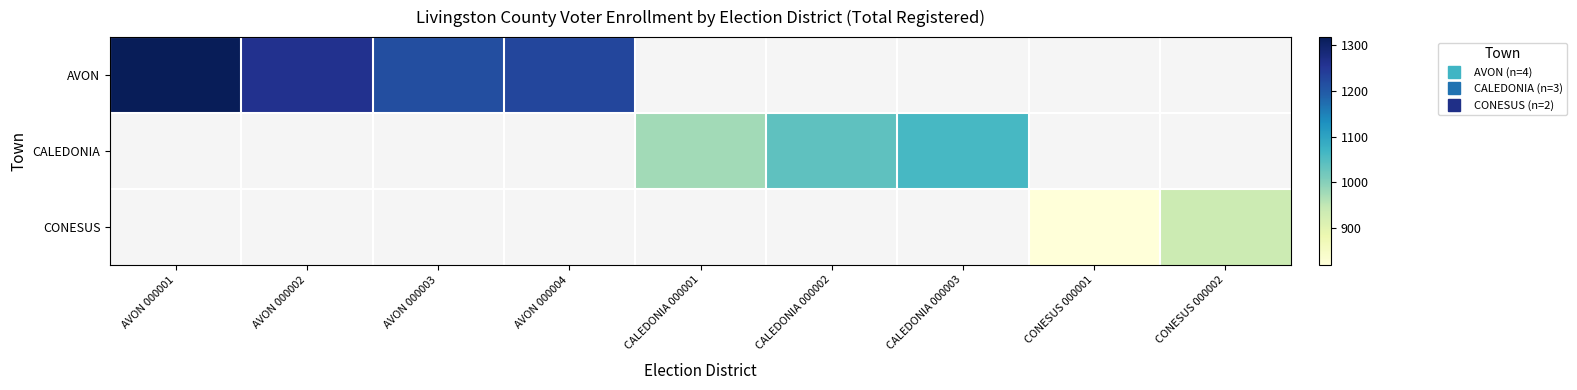

List the labels in order of AVON value, smallest first.

AVON 000003, AVON 000004, AVON 000002, AVON 000001, CALEDONIA 000001, CALEDONIA 000002, CALEDONIA 000003, CONESUS 000001, CONESUS 000002